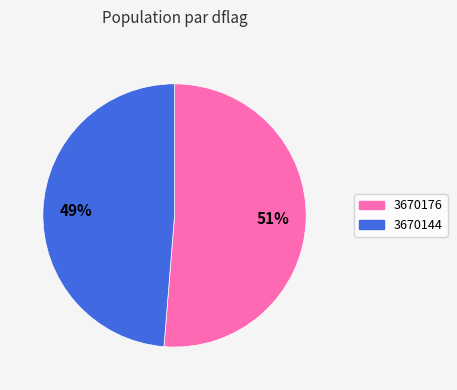

Count the number of slices in the pie.

2